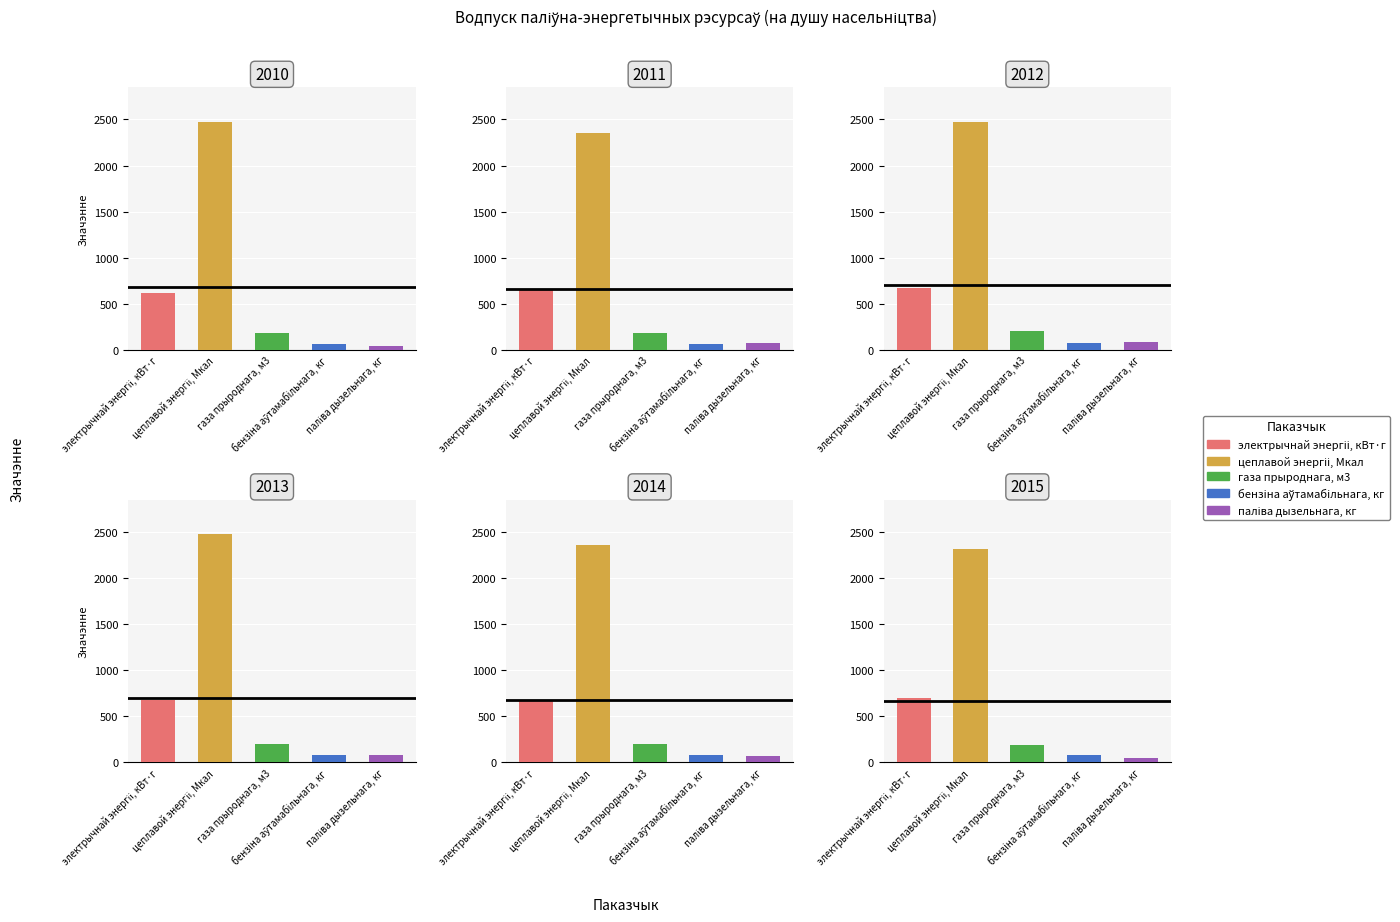

Reading left to right, what are all the values shown in this chart?

электрычнай энергіі, кВт·г: 621.0	645.7	670.1	676.2	677.0	697.7
цеплавой энергіі, Мкал: 2471.5	2352.3	2474.3	2479.3	2360.3	2318.2
газа прыроднага, м3: 184.4	179.0	200.9	198.8	194.6	189.5
бензiна аўтамабiльнага, кг: 67.0	67.3	71.6	77.3	80.3	80.2
паліва дызельнага, кг: 43.9	76.1	82.8	80.7	67.3	51.4